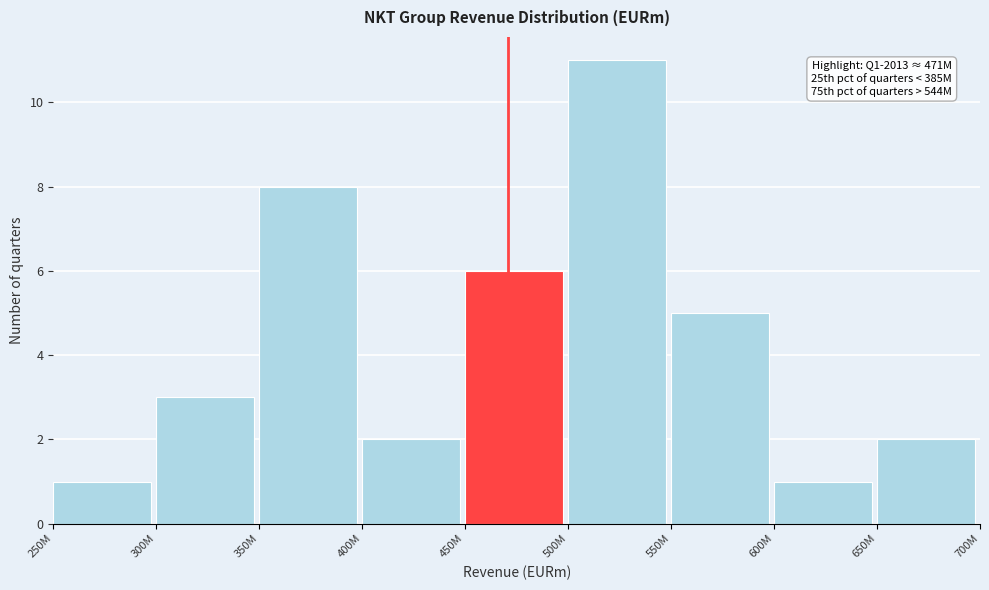

Reading left to right, extract all data points from this chart.

1	3	8	2	6	11	5	1	2